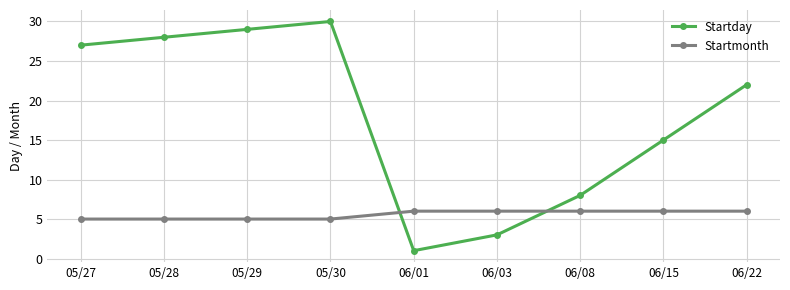

Rank the series by their average value, from lowest to highest.

Startmonth, Startday